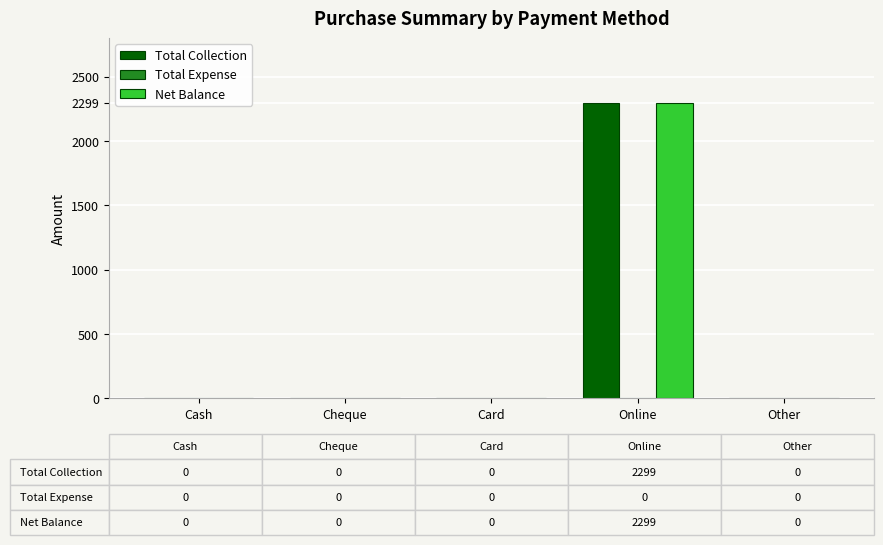

At which category is the sum across all series the highest?

Online